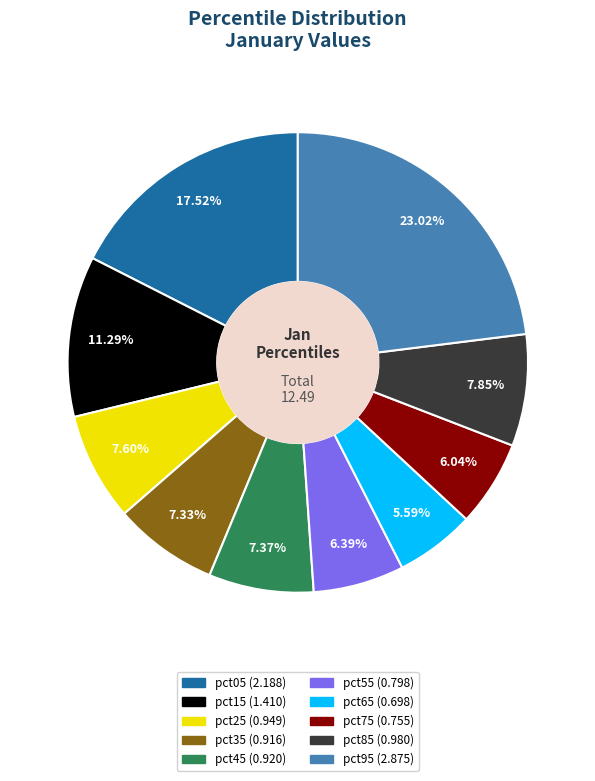

What is the largest slice in the pie chart?

pct95